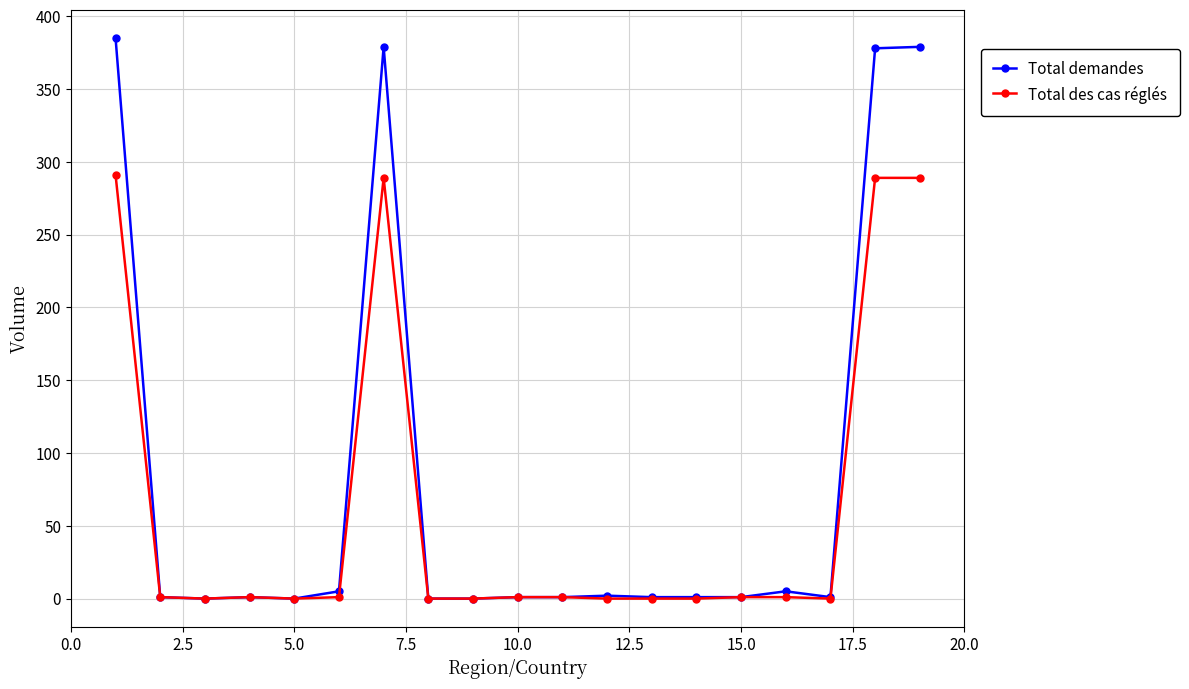

True or false: Total demandes has more than 1 points higher than both neighbors.

True